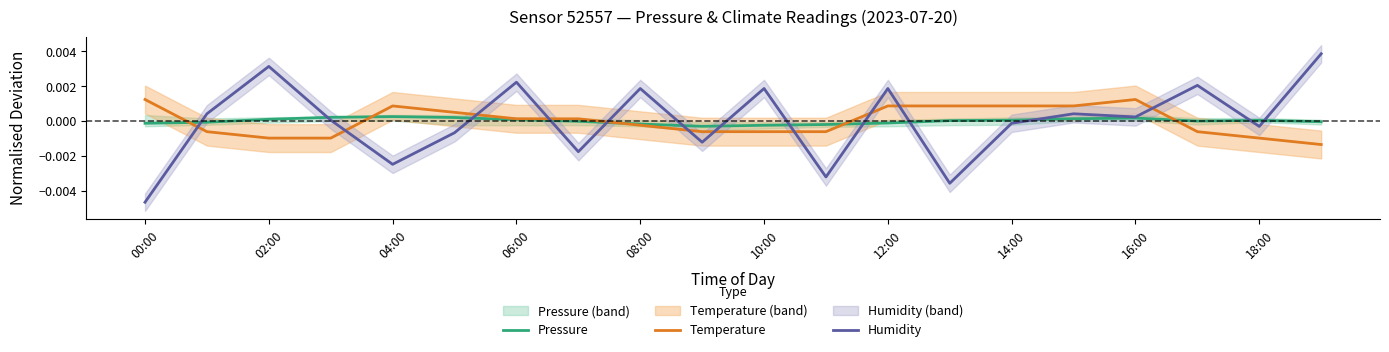

How many data points in Humidity are less than 0?

9